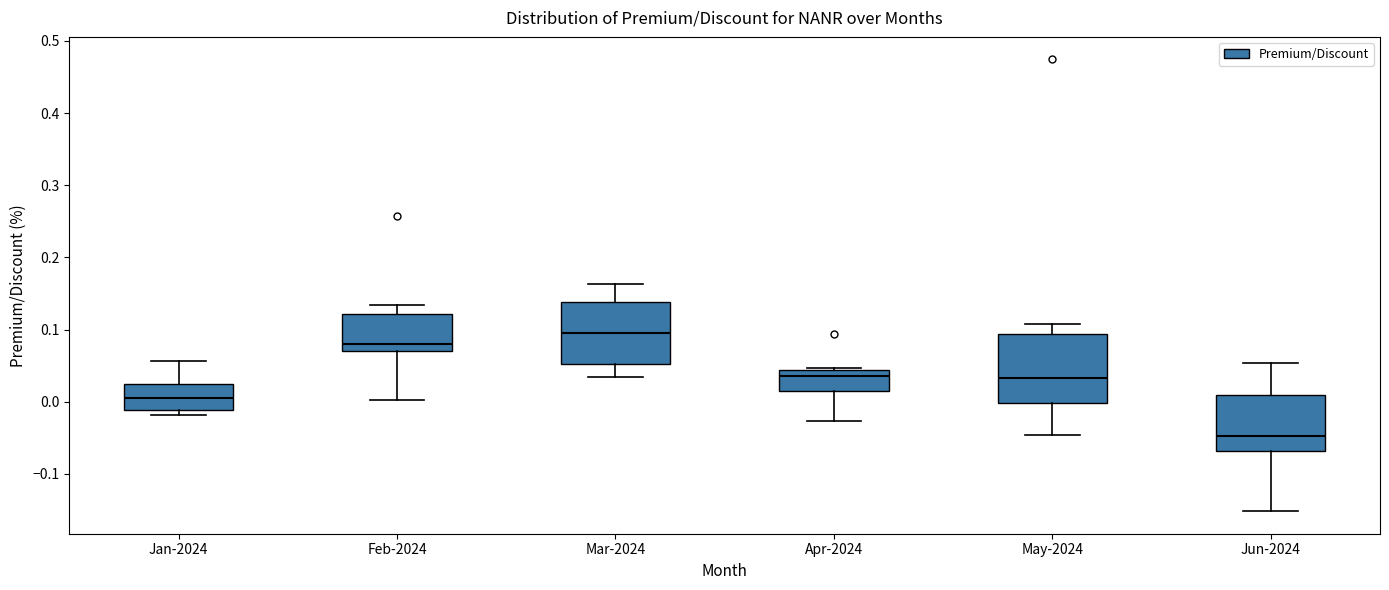

Reading left to right, read every box against the y-axis: the position of its median line, the range the box covers, and the ends of its whiskers. The values are not printed on the chart, so give them approximately, as read against the axis.

Jan-2024: median 0.00, box -0.01 to 0.03, whiskers -0.02 to 0.06
Feb-2024: median 0.08, box 0.07 to 0.12, whiskers 0.00 to 0.13
Mar-2024: median 0.10, box 0.05 to 0.14, whiskers 0.03 to 0.16
Apr-2024: median 0.04 (just below the box's upper edge), box 0.01 to 0.04, whiskers -0.03 to 0.05
May-2024: median 0.03, box 0.00 to 0.09, whiskers -0.05 to 0.11
Jun-2024: median -0.05, box -0.07 to 0.01, whiskers -0.15 to 0.05